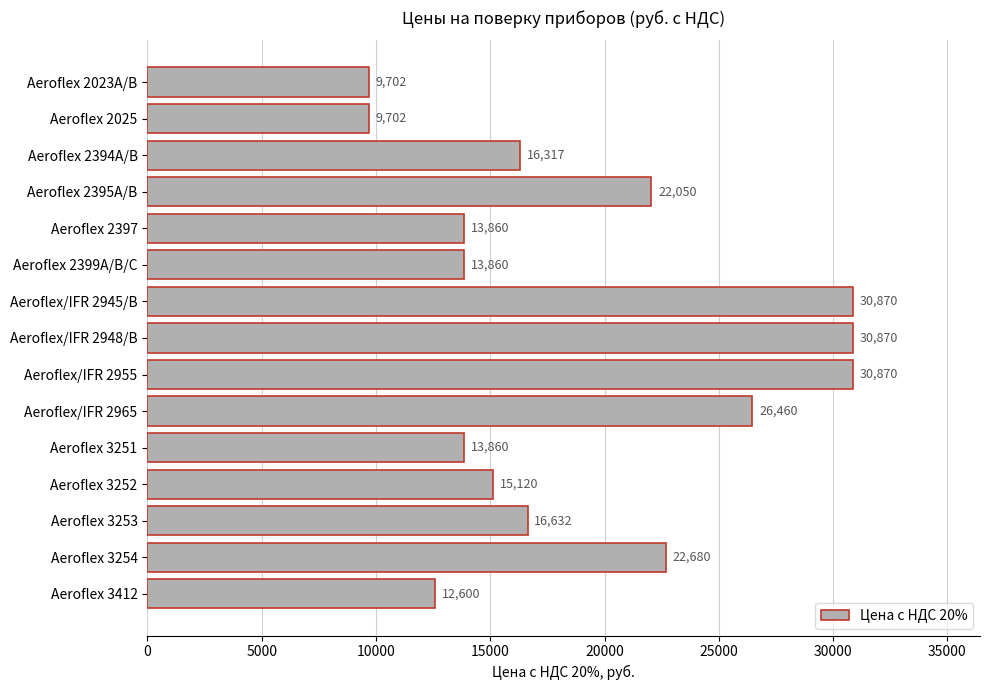

Reading top to bottom, transcribe all the data shown in this chart.

Aeroflex 2023A/B=9702	Aeroflex 2025=9702	Aeroflex 2394A/B=16317	Aeroflex 2395A/B=22050	Aeroflex 2397=13860	Aeroflex 2399A/B/C=13860	Aeroflex/IFR 2945/B=30870	Aeroflex/IFR 2948/B=30870	Aeroflex/IFR 2955=30870	Aeroflex/IFR 2965=26460	Aeroflex 3251=13860	Aeroflex 3252=15120	Aeroflex 3253=16632	Aeroflex 3254=22680	Aeroflex 3412=12600